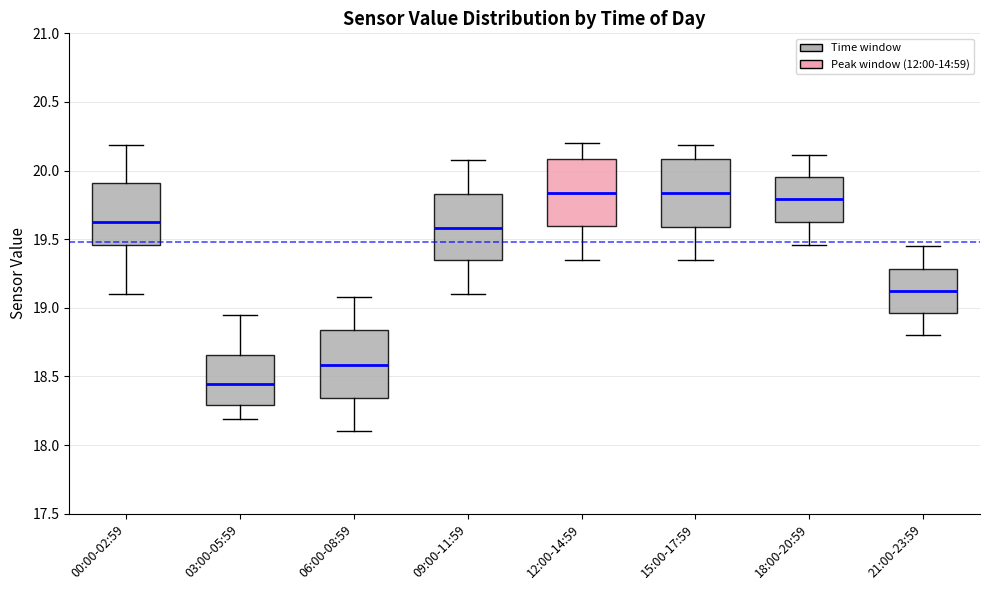

Reading left to right, transcribe this box plot: for each box, give where its median line is, the range the box spans, and where its two whiskers end, as read against the y-axis. The values are not printed on the chart, so give them approximately, as read against the axis.

00:00-02:59: median 19.65, box 19.45 to 19.90, whiskers 19.10 to 20.20
03:00-05:59: median 18.45, box 18.30 to 18.65, whiskers 18.20 to 18.95
06:00-08:59: median 18.60, box 18.35 to 18.85, whiskers 18.10 to 19.10
09:00-11:59: median 19.60, box 19.35 to 19.85, whiskers 19.10 to 20.10
12:00-14:59: median 19.85, box 19.60 to 20.10, whiskers 19.35 to 20.20
15:00-17:59: median 19.85, box 19.60 to 20.10, whiskers 19.35 to 20.20
18:00-20:59: median 19.80, box 19.65 to 19.95, whiskers 19.45 to 20.10
21:00-23:59: median 19.15, box 18.95 to 19.30, whiskers 18.80 to 19.45